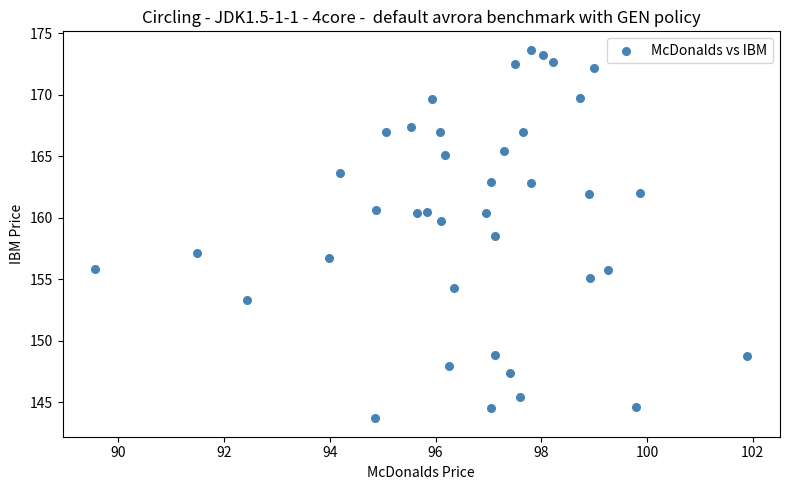

What is the range of X values (max minus min)?

12.3